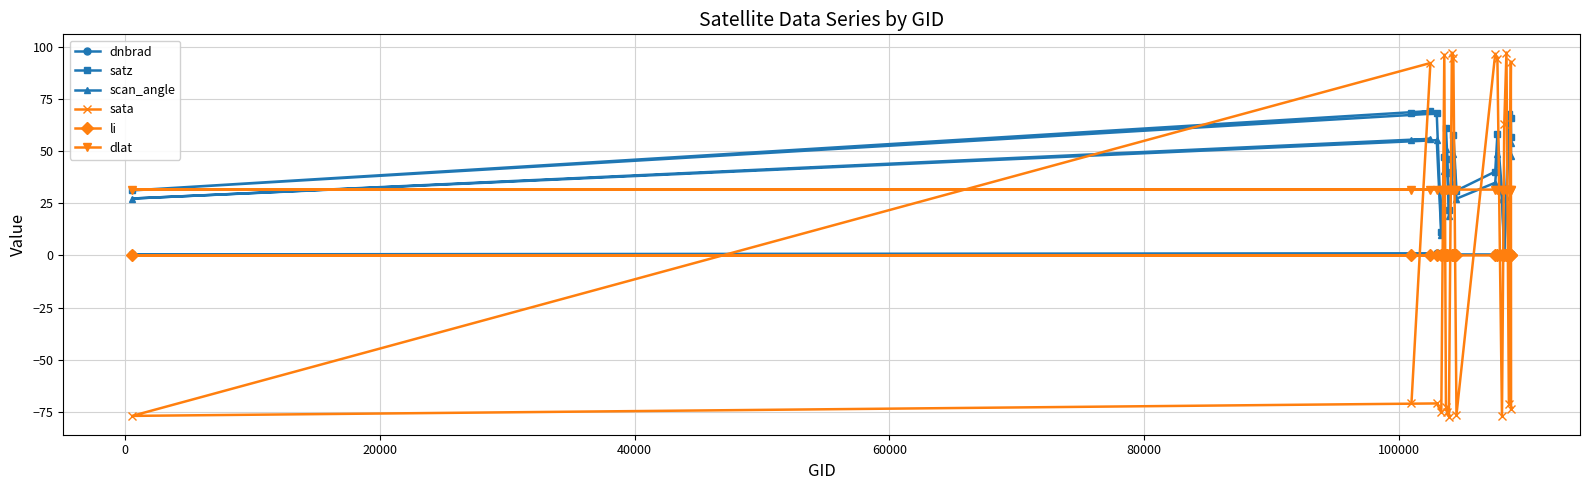

What is the maximum value shown in the chart?

97.2